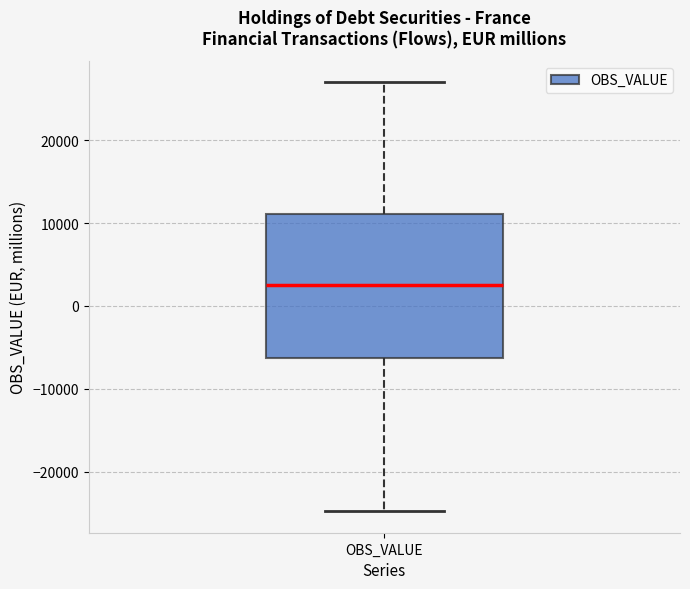

Where is the lower edge of the box for OBS_VALUE on the y-axis? The values are not printed on the chart, so give them approximately, as read against the axis.

-6000